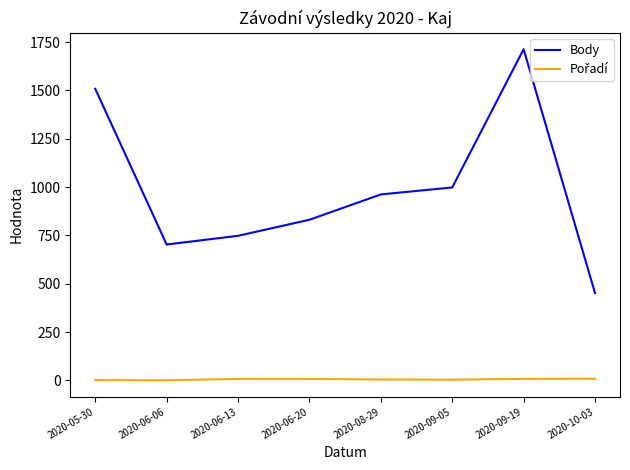

At which category does Body reach its first local peak?

2020-09-19